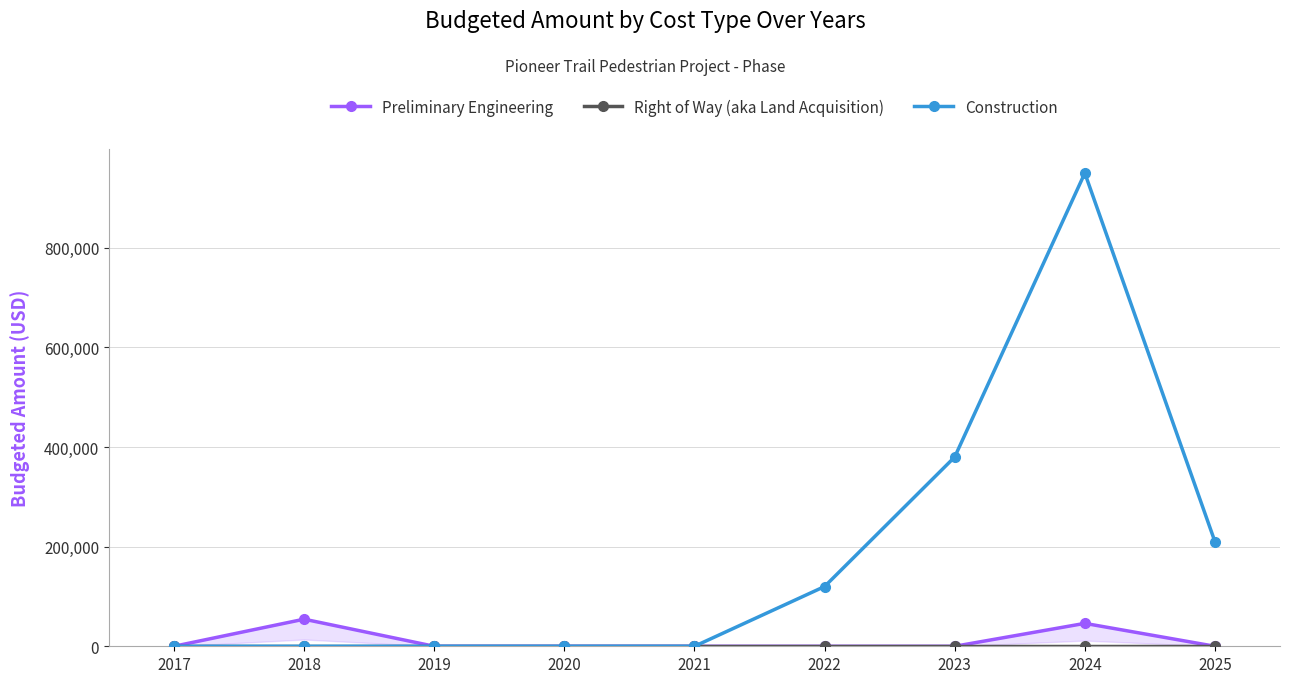

At how many categories does at least one series exceed 236559?

2